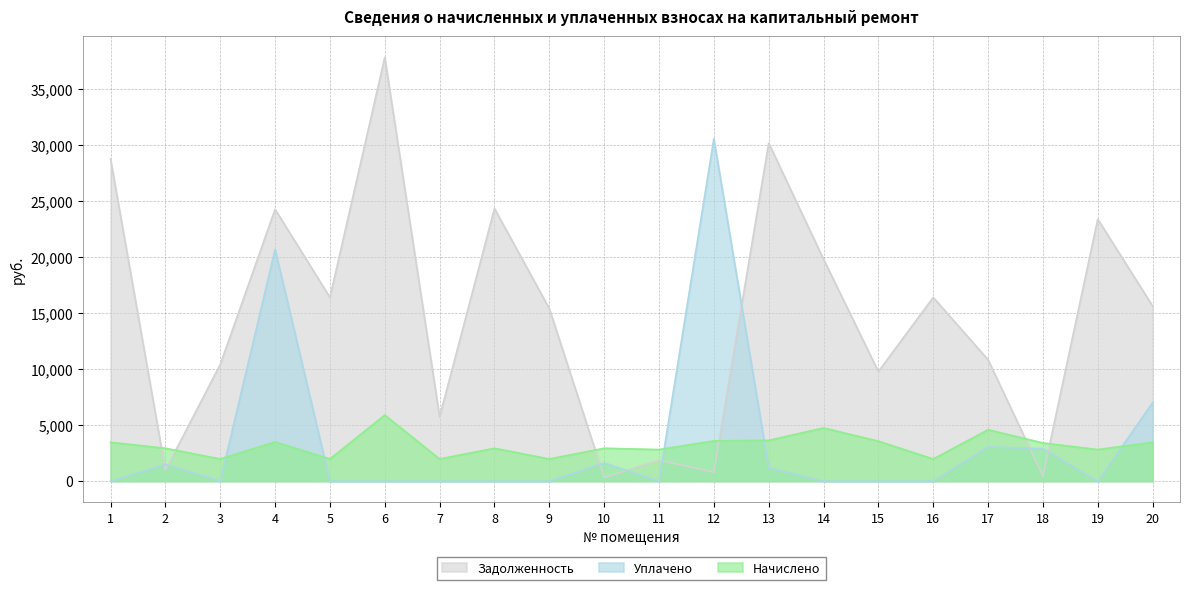

In Начислено, how many points are higher than both neighbors (excluding endpoints)?

6